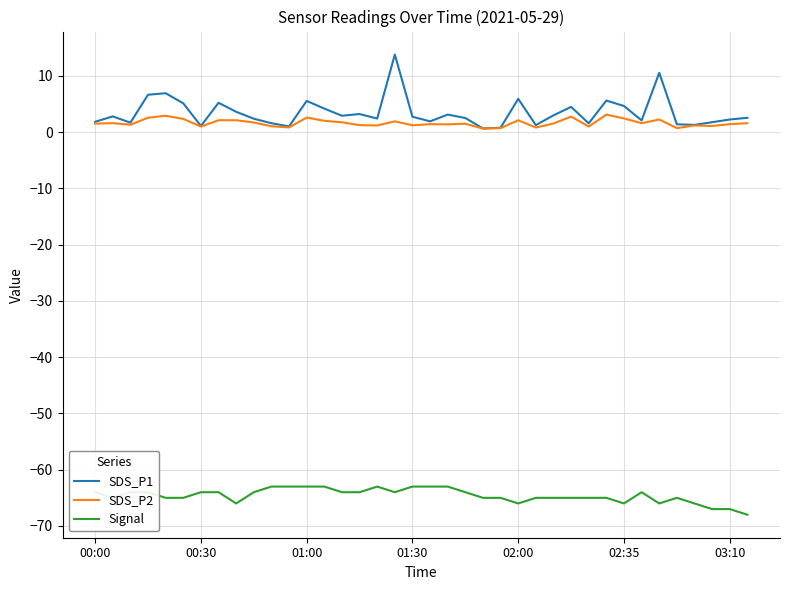

Which series has the largest range (max minus min)?

SDS_P1